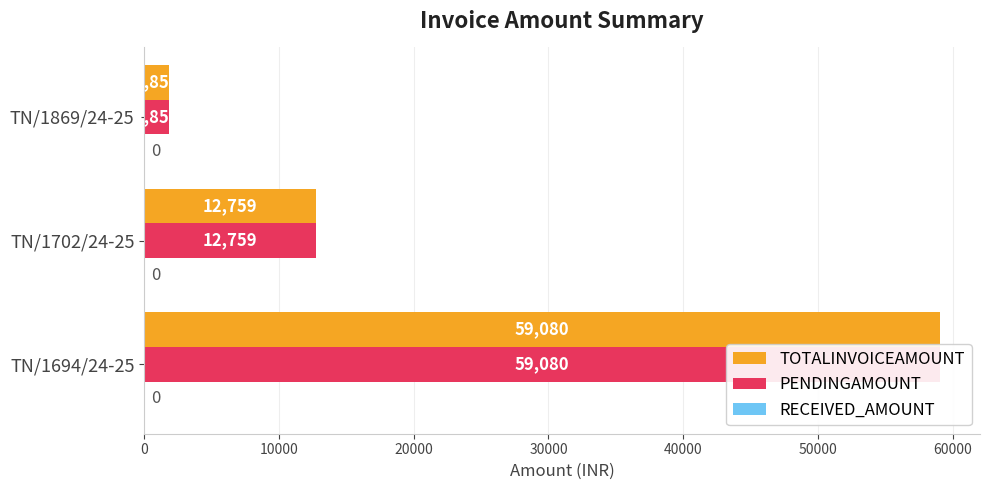

Which series has the widest spread of values?

TOTALINVOICEAMOUNT